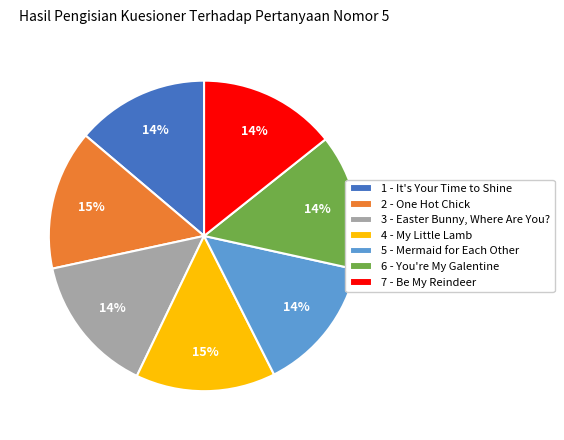

Do 3 - Easter Bunny, Where Are You? and 5 - Mermaid for Each Other together represent more than half of the pie?

No